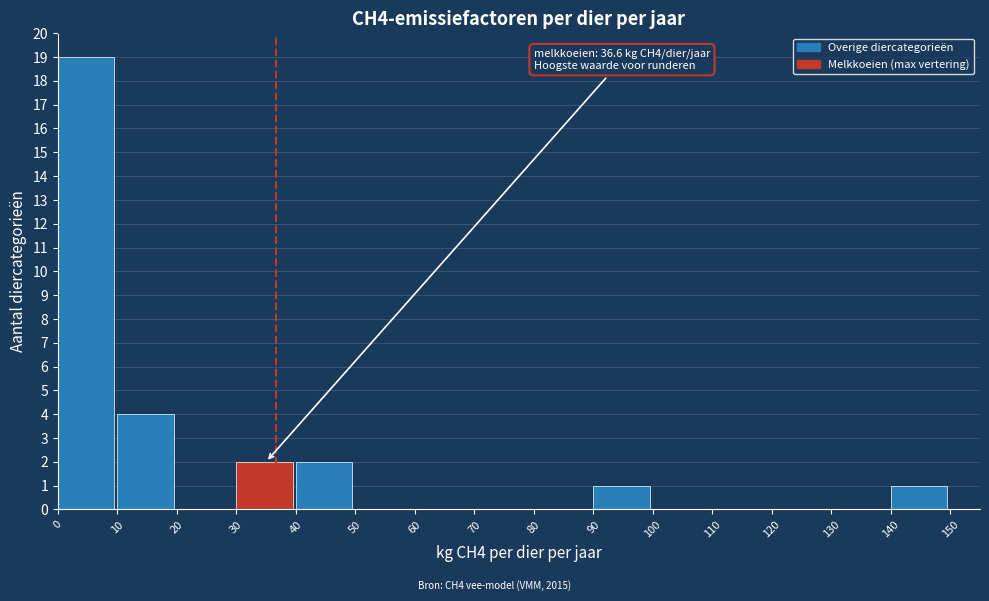

Which range on the x-axis has the tallest bar?

0 to 10